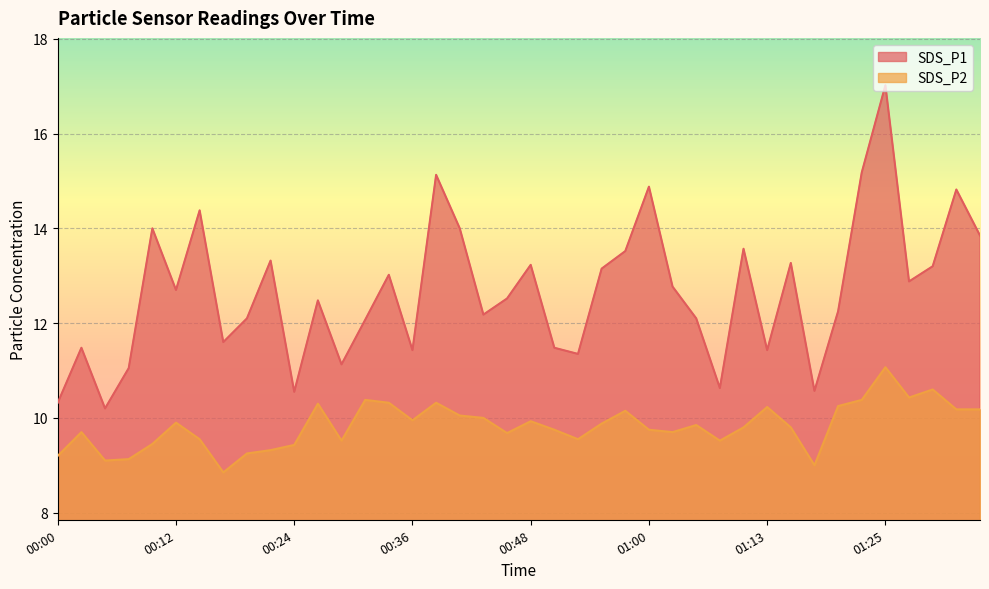

At which category does SDS_P2 reach its first local valley?

00:04